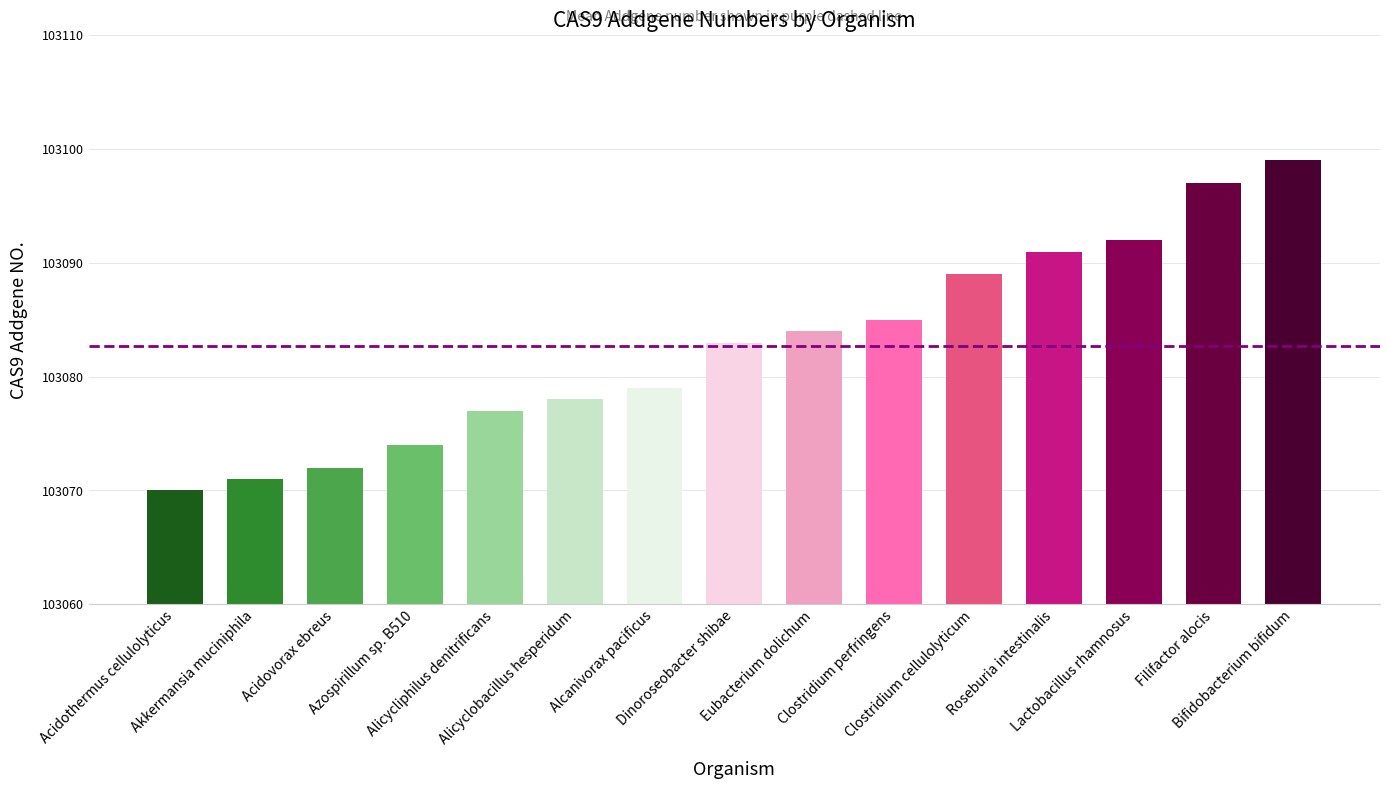

Count the number of categories in the chart.

15